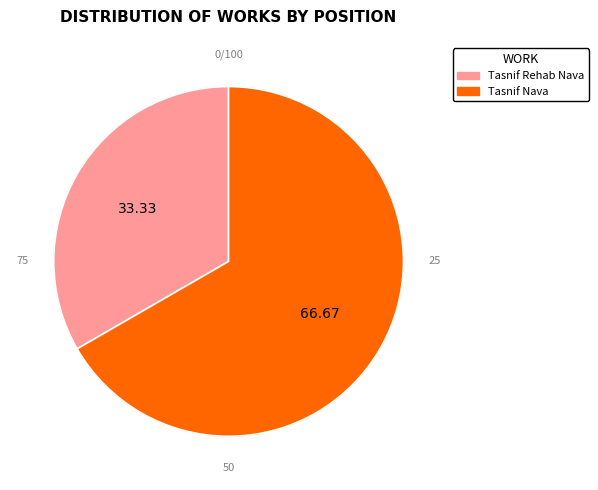

Which has a higher value, Tasnif Nava or Tasnif Rehab Nava?

Tasnif Nava